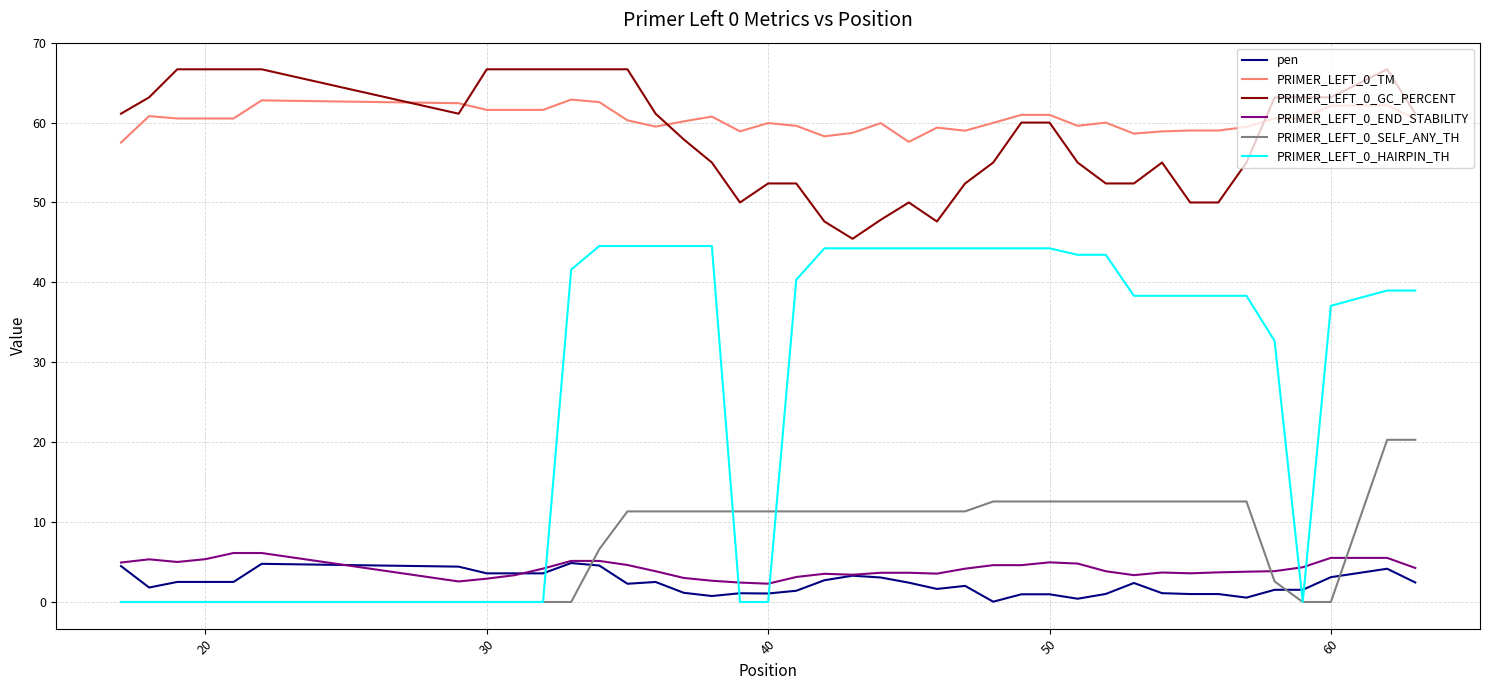

True or false: PRIMER_LEFT_0_END_STABILITY and PRIMER_LEFT_0_TM cross at least once.

False